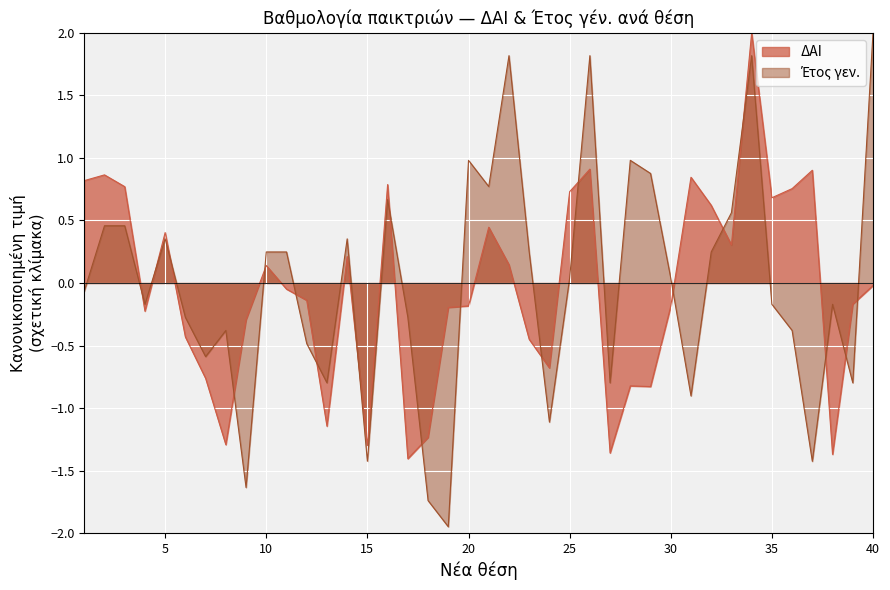

Rank the categories by value from highest to lowest.

40, 22, 26, 34, 20, 28, 29, 21, 16, 33, 2, 3, 5, 14, 10, 11, 23, 32, 25, 30, 1, 4, 35, 38, 6, 17, 8, 36, 12, 7, 13, 27, 39, 31, 24, 15, 37, 9, 18, 19